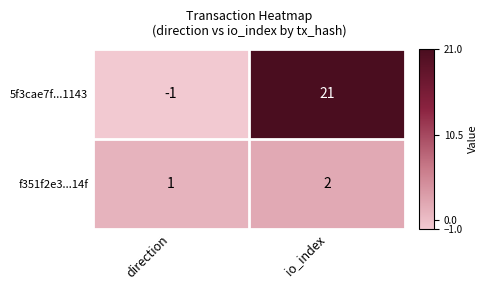

At how many categories does at least one series exceed 12?

1